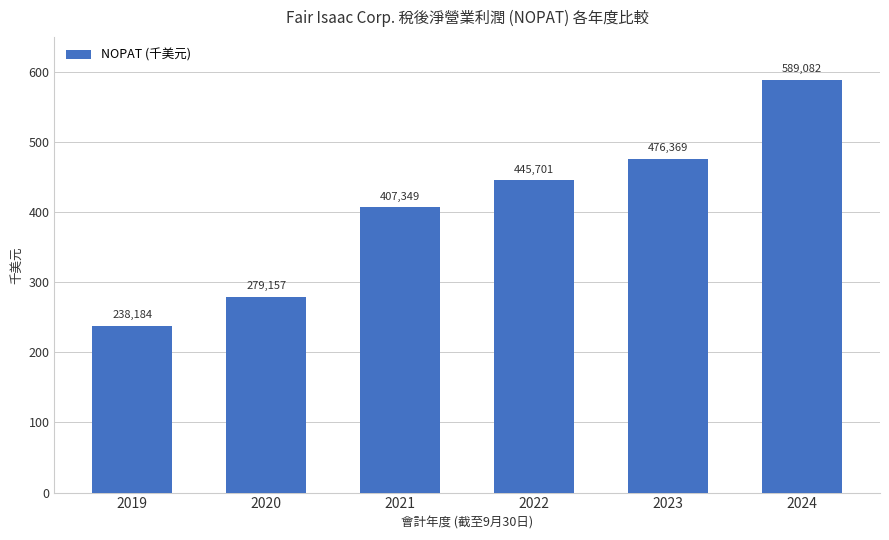

Reading right to left, transcribe all the data shown in this chart.

589082	476369	445701	407349	279157	238184